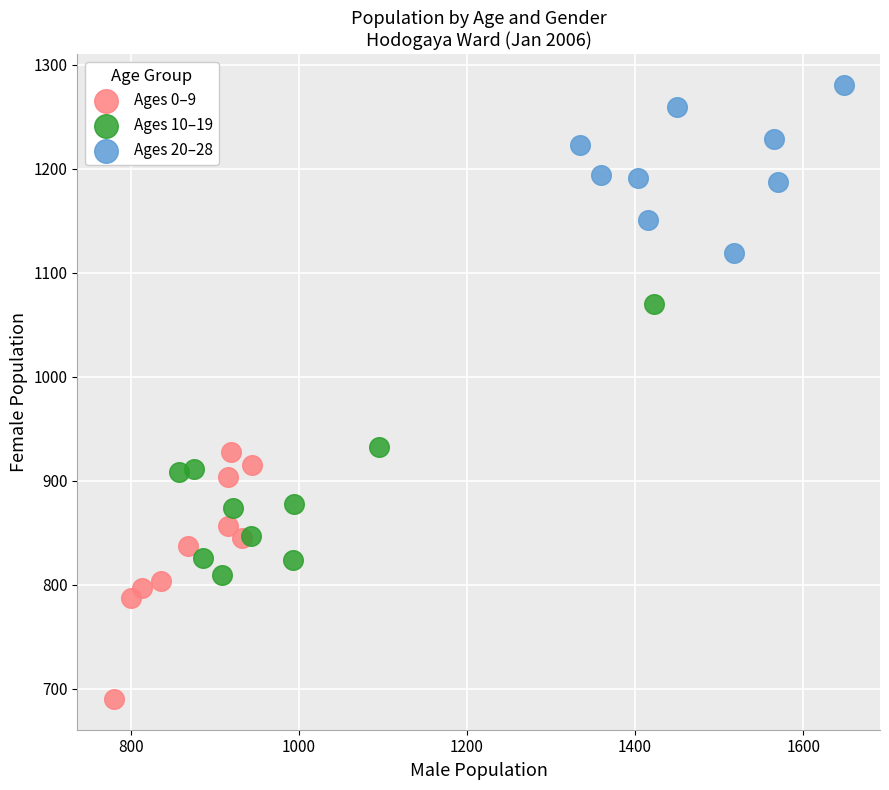

Which series reaches the minimum Y coordinate?

Ages 0–9